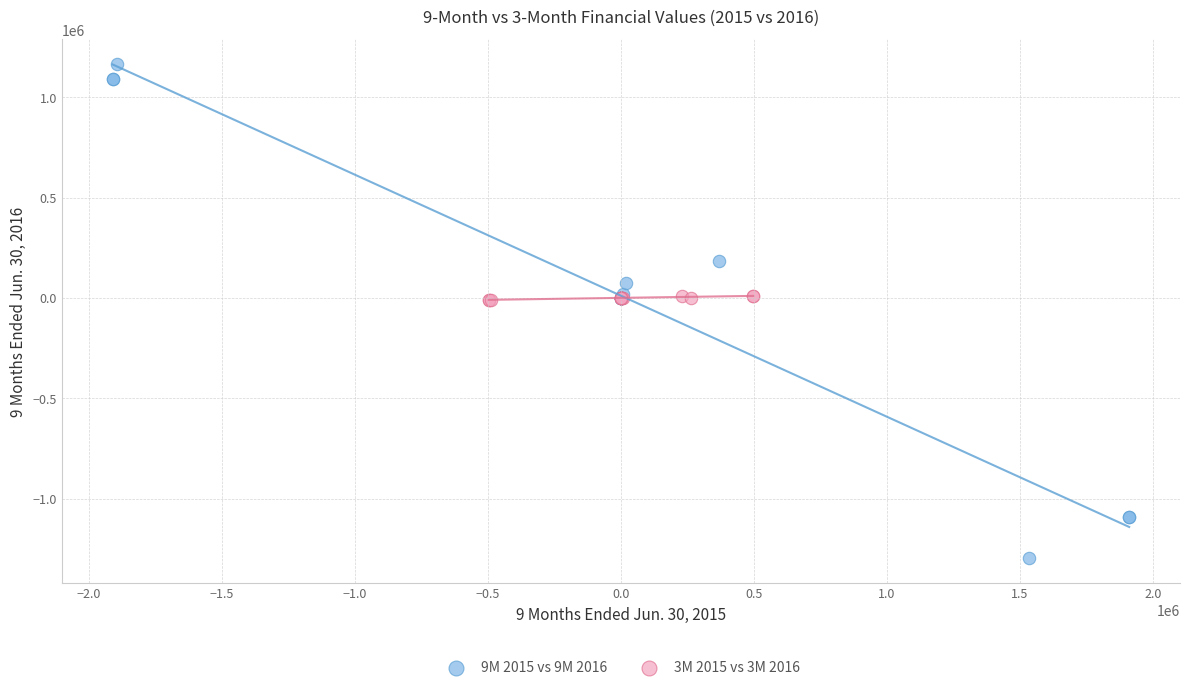

Which series has the largest Y range (max minus min)?

9M 2015 vs 9M 2016